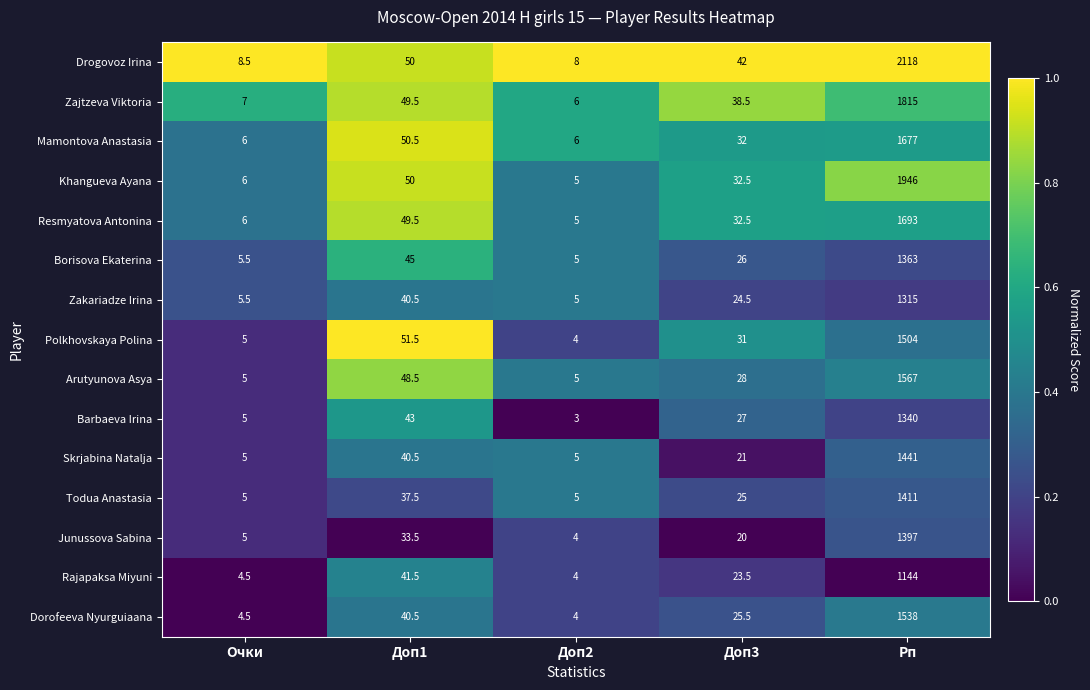

At which label does Dorofeeva Nyurguiaana reach its minimum?

Доп2